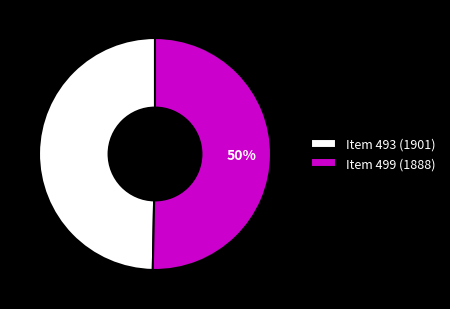

Do Item 493 (1901) and Item 499 (1888) together represent more than half of the pie?

Yes